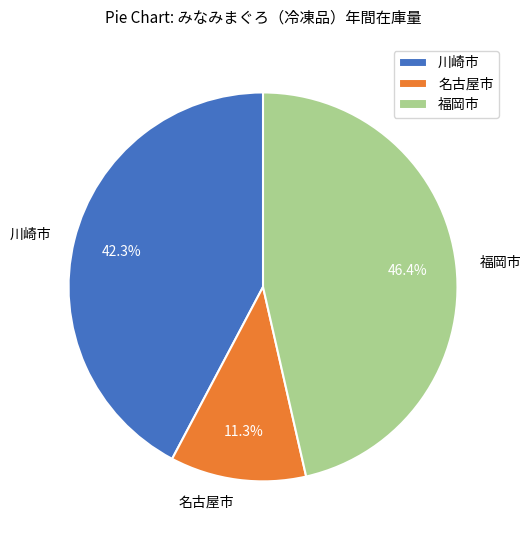

How many segments does this pie chart have?

3